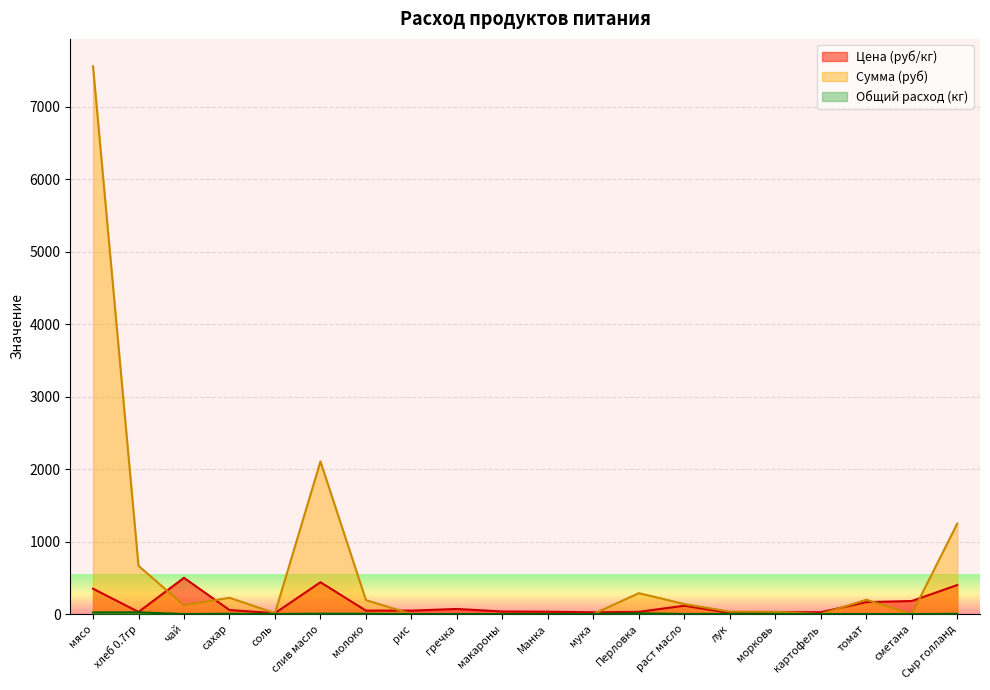

Which series has the widest spread of values?

Сумма (руб)